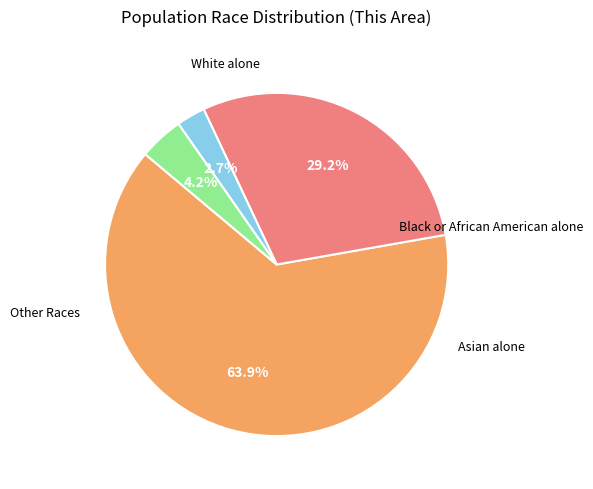

Is there a majority slice in this chart?

Yes